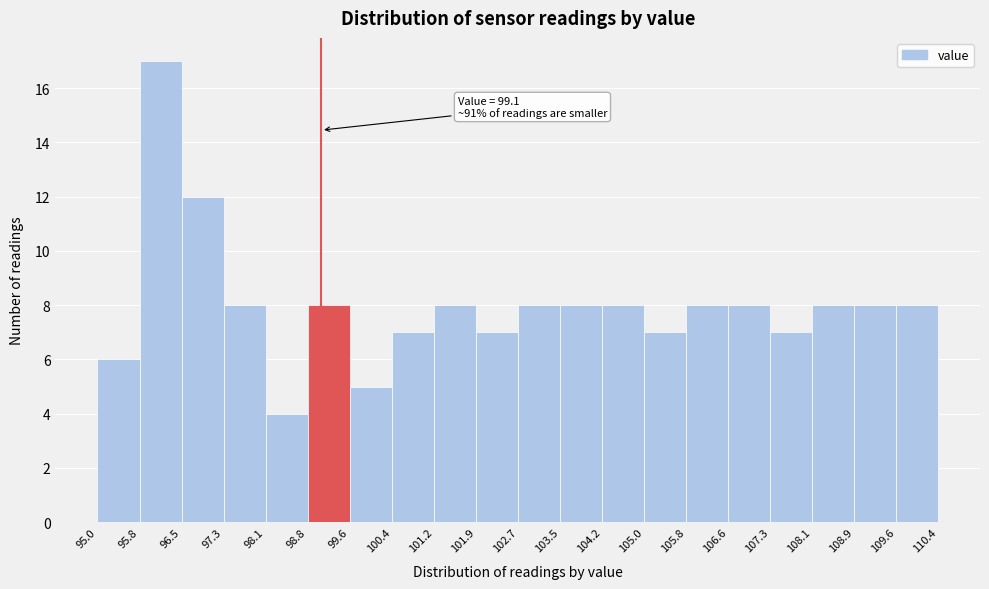

Over which range of the x-axis is the bar tallest?

95.8 to 96.5